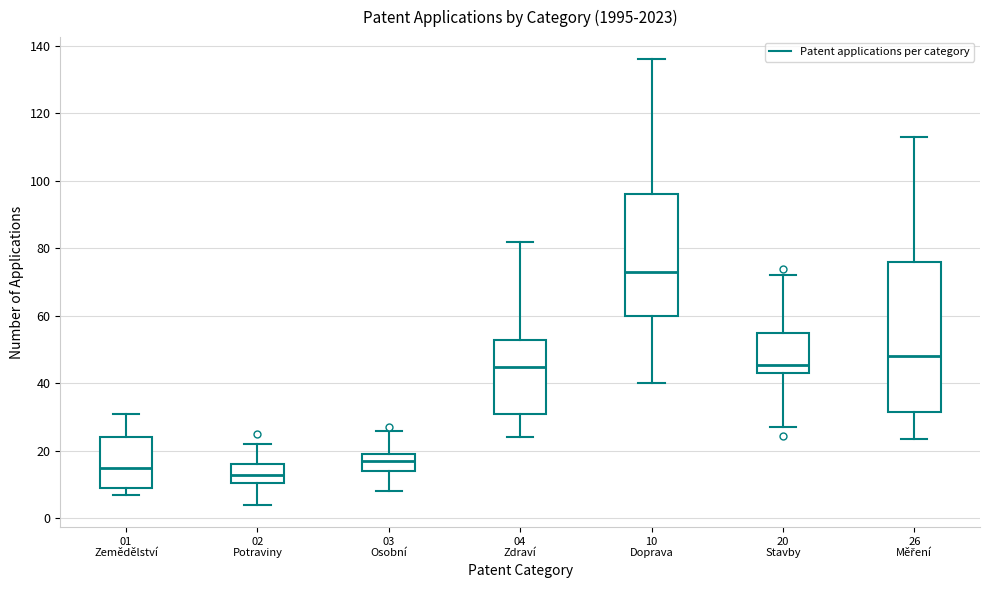

Which box has the highest median line?

10 Doprava